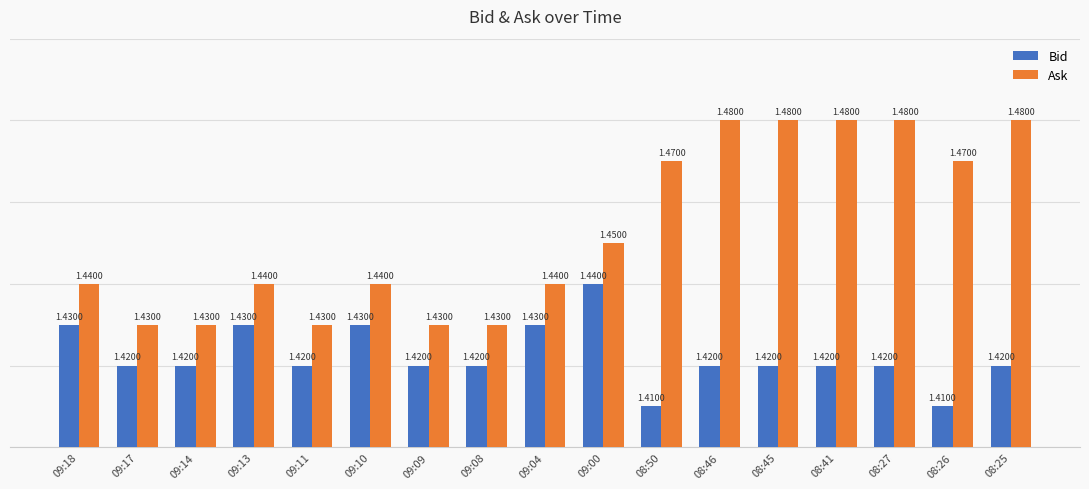

Which series has the largest total across all categories?

Ask